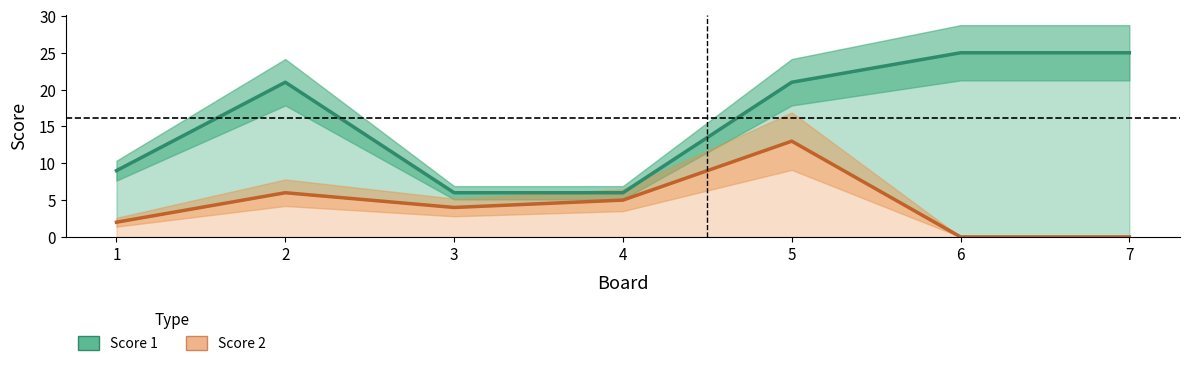

Reading left to right, extract all data points from this chart.

Score 1: 1=9	2=21	3=6	4=6	5=21	6=25	7=25
Score 2: 1=2	2=6	3=4	4=5	5=13	6=0	7=0